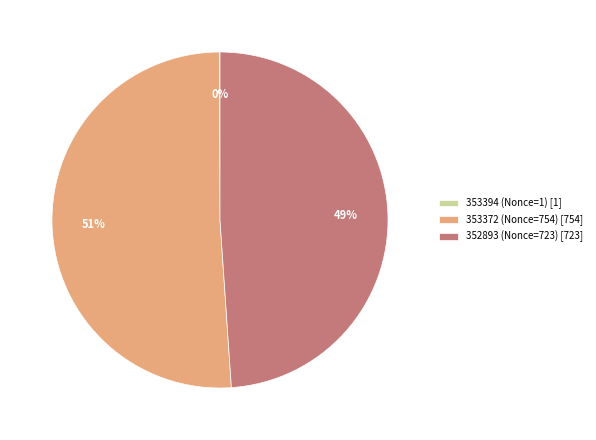

To the nearest percent, what percentage of the pie is 352893 (Nonce=723) [723]?

49%